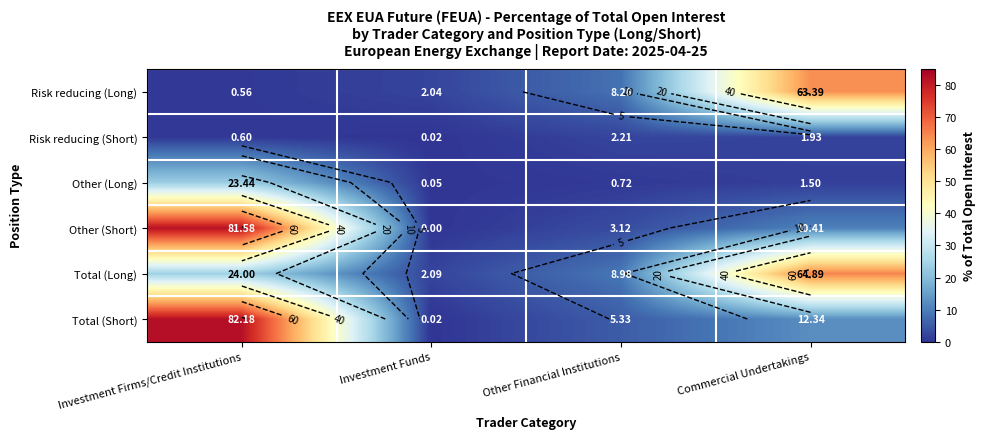

Between Investment Funds and Investment Firms/Credit Institutions, which is larger?

Investment Funds